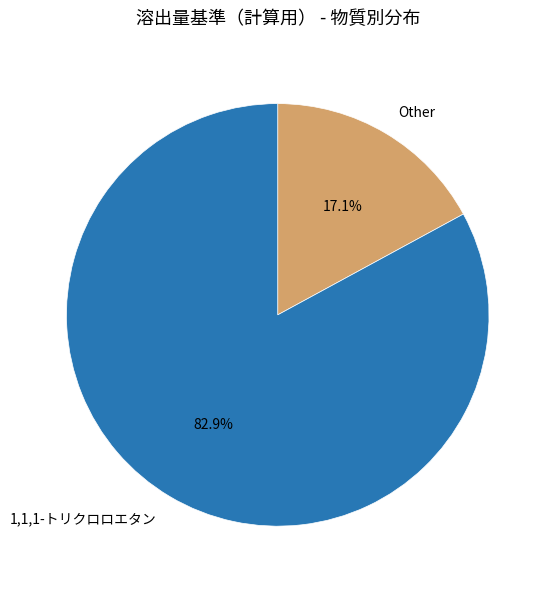

What percentage is NOT represented by 1,1,1-トリクロロエタン?

17.1%